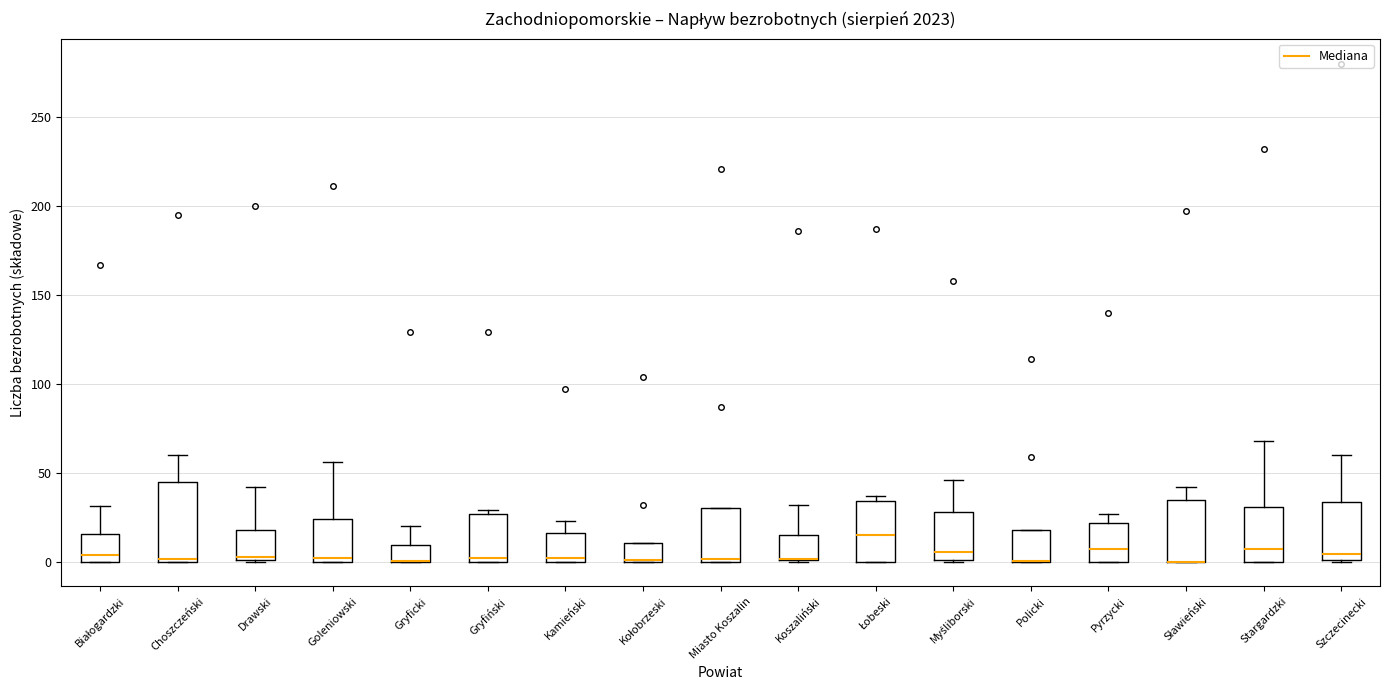

Reading left to right, transcribe this box plot: for each box, give where its median line is, the range the box spans, and where its two whiskers end, as read against the y-axis. The values are not printed on the chart, so give them approximately, as read against the axis.

Białogardzki: median 5, box 0 to 15, whiskers 0 to 30
Choszczeński: median 0, box 0 to 45, whiskers 0 to 60
Drawski: median 5, box 0 to 20, whiskers 0 to 40
Goleniowski: median 0 (just above the box's lower edge), box 0 to 25, whiskers 0 to 55
Gryficki: median 0 (drawn on the box's lower edge), box 0 to 10, whiskers 0 to 20
Gryfiński: median 0 (just above the box's lower edge), box 0 to 25, whiskers 0 to 30
Kamieński: median 0 (just above the box's lower edge), box 0 to 15, whiskers 0 to 25
Kołobrzeski: median 0 (drawn on the box's lower edge), box 0 to 10, whiskers 0 to 10
Miasto Koszalin: median 0, box 0 to 30, whiskers 0 to 30
Koszaliński: median 0 (drawn on the box's lower edge), box 0 to 15, whiskers 0 to 30
Łobeski: median 15, box 0 to 35, whiskers 0 to 35 (just above the box's upper edge)
Myśliborski: median 5, box 0 to 30, whiskers 0 to 45
Policki: median 0 (drawn on the box's lower edge), box 0 to 20, whiskers 0 to 20
Pyrzycki: median 5, box 0 to 20, whiskers 0 to 25
Sławieński: median 0 (drawn on the box's lower edge), box 0 to 35, whiskers 0 to 40
Stargardzki: median 5, box 0 to 30, whiskers 0 to 70
Szczecinecki: median 5, box 0 to 35, whiskers 0 to 60